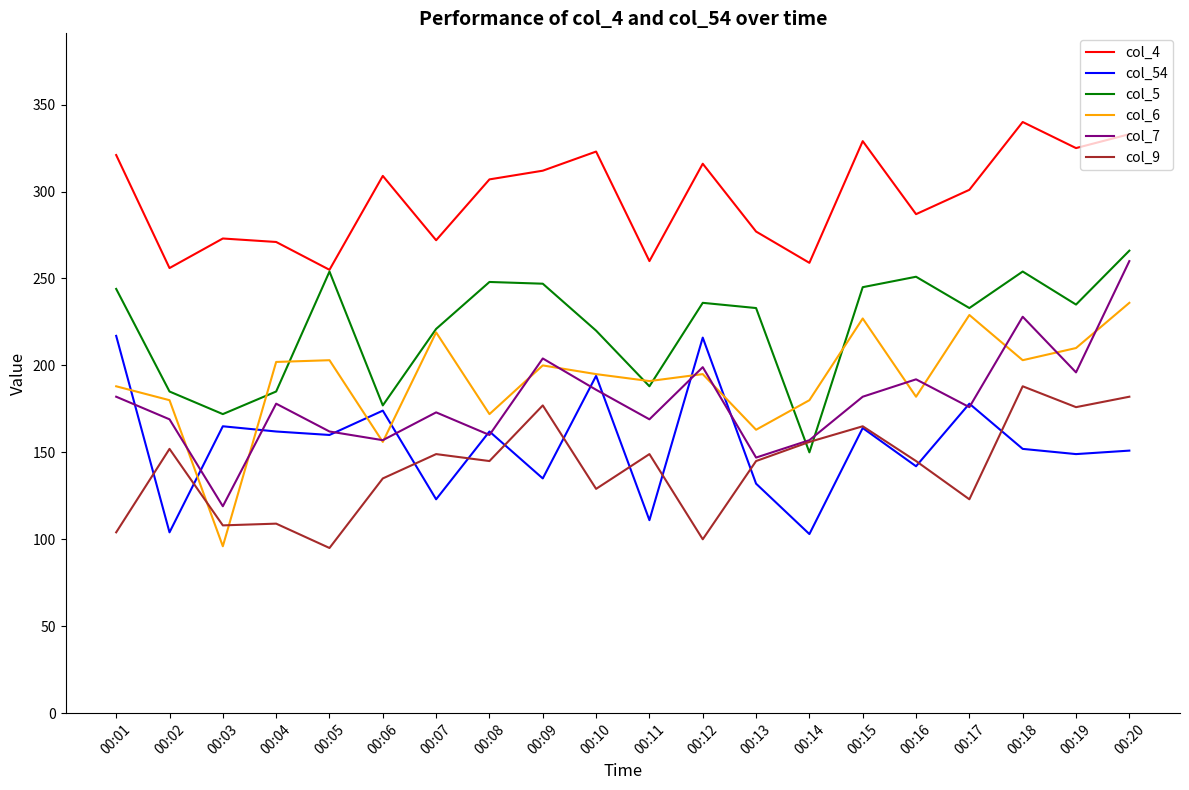

What is the maximum value for col_4?

340